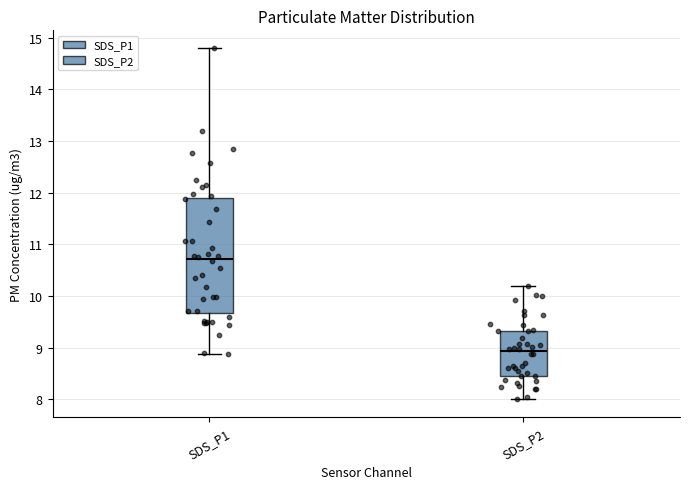

Reading left to right, transcribe this box plot: for each box, give where its median line is, the range the box spans, and where its two whiskers end, as read against the y-axis. The values are not printed on the chart, so give them approximately, as read against the axis.

SDS_P1: median 10.7, box 9.7 to 11.9, whiskers 8.9 to 14.8
SDS_P2: median 8.9, box 8.5 to 9.3, whiskers 8.0 to 10.2